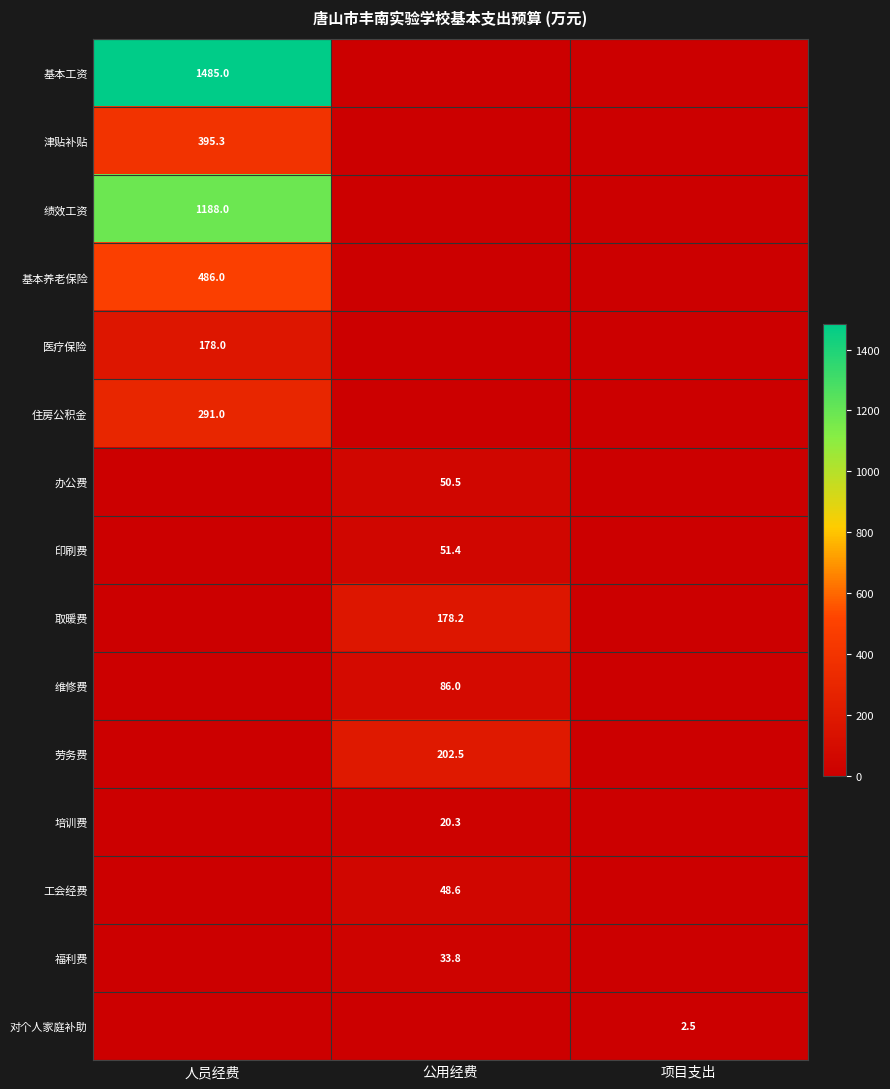

Between 公用经费 and 项目支出, which is larger?

公用经费